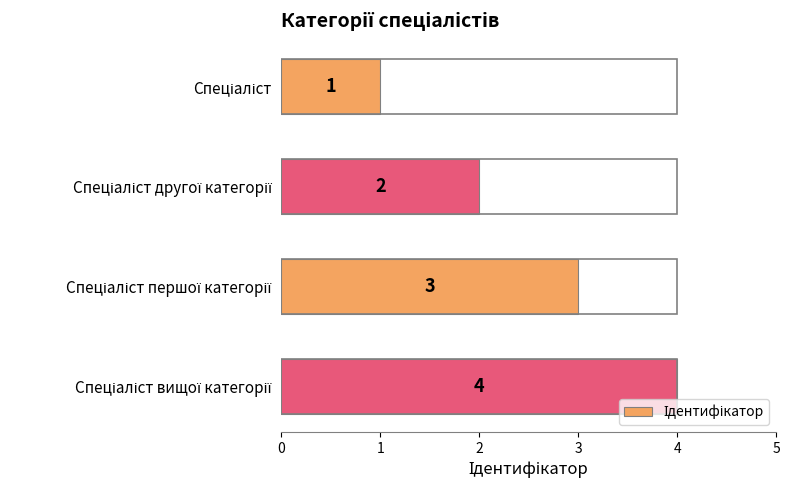

What is the difference between the maximum and minimum values?

3